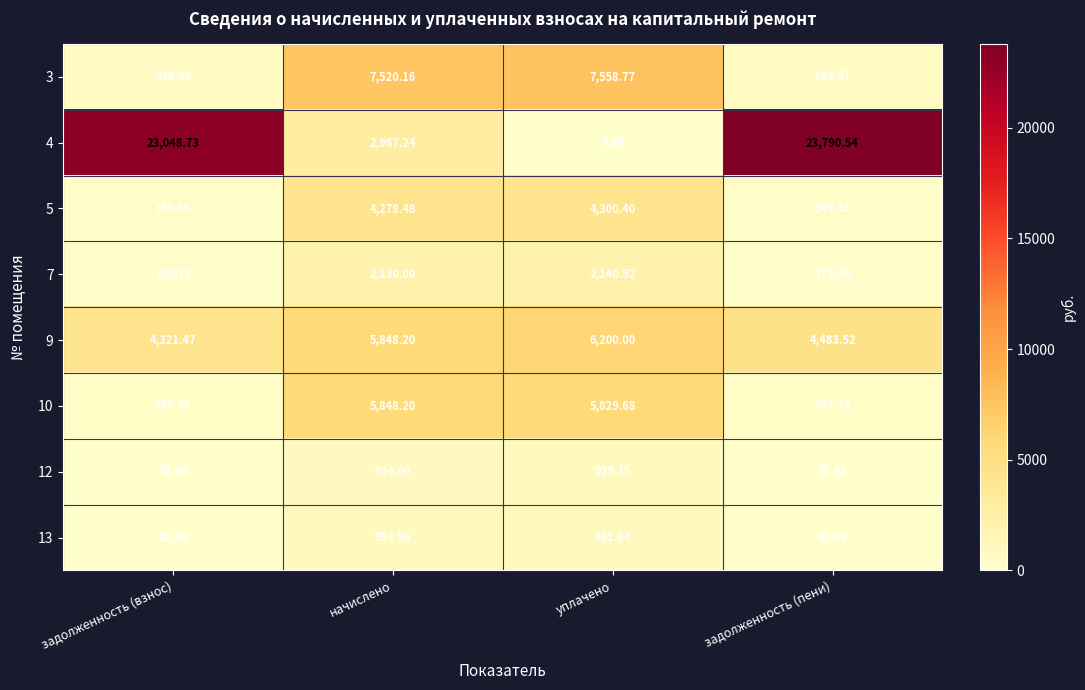

Which category has the lowest value across all series?

уплачено